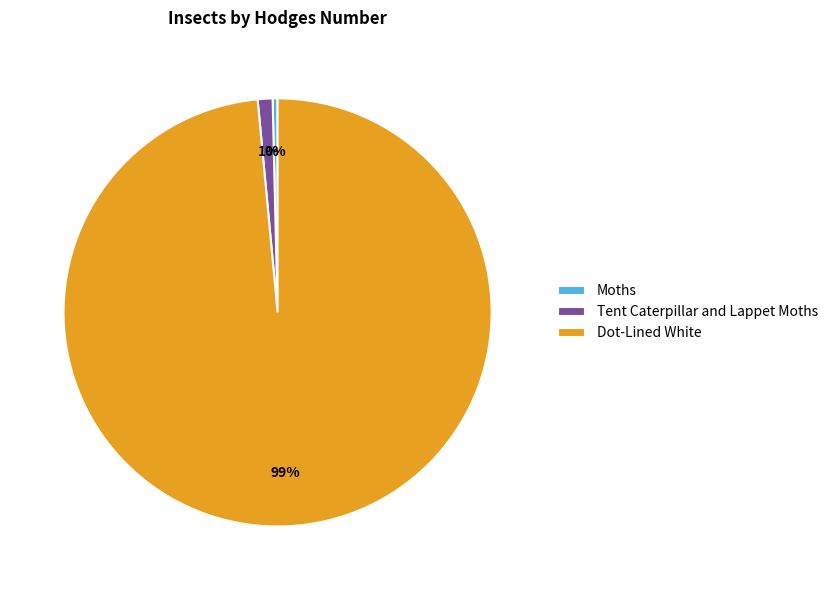

What is the smallest slice in the pie chart?

Moths